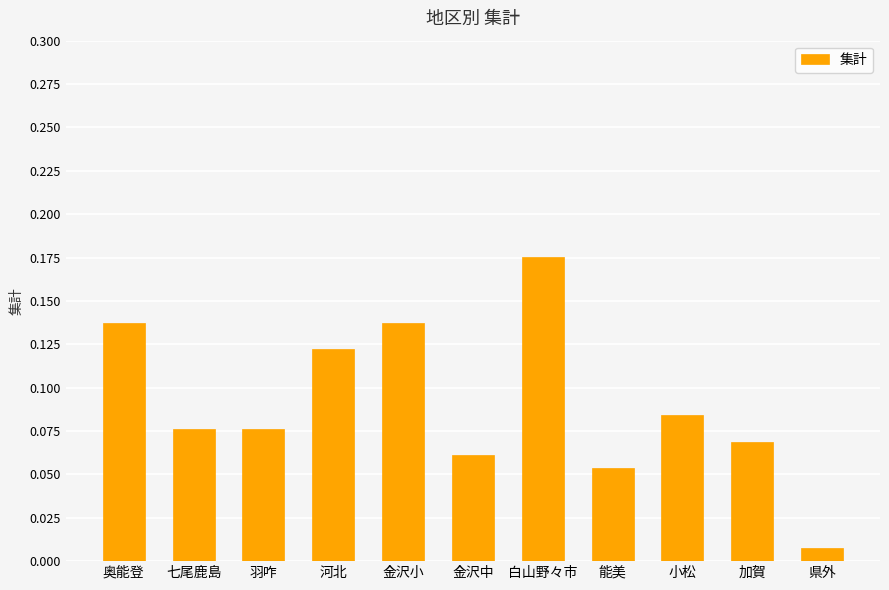

Where is the data nearest to the value 0?

県外